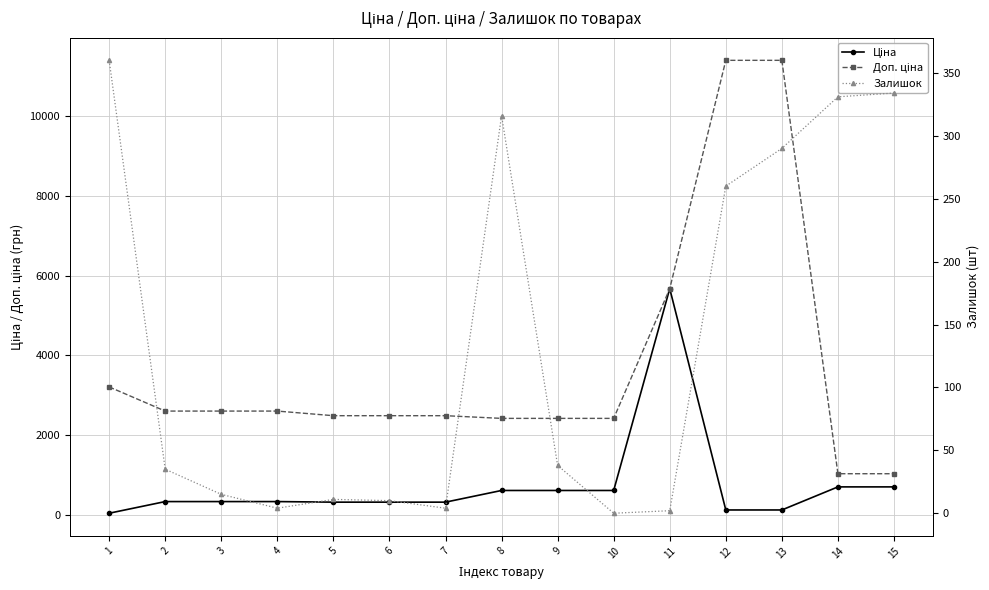

Reading left to right, what are all the values shown in this chart?

Ціна: 1=32.0	2=324.8	3=324.8	4=324.8	5=310.3	6=310.3	7=310.3	8=603.7	9=603.7	10=603.7	11=5673.8	12=114.1	13=114.1	14=693.7	15=693.7
Доп. ціна: 1=3205.0	2=2598.3	3=2598.3	4=2598.3	5=2482.4	6=2482.4	7=2482.4	8=2414.8	9=2414.8	10=2414.8	11=5673.8	12=11410.0	13=11410.0	14=1024.6	15=1024.6
Залишок: 1=360.0	2=35.0	3=15.0	4=4.0	5=11.0	6=10.0	7=4.0	8=316.0	9=38.0	10=0.0	11=2.0	12=260.0	13=290.0	14=331.0	15=334.0